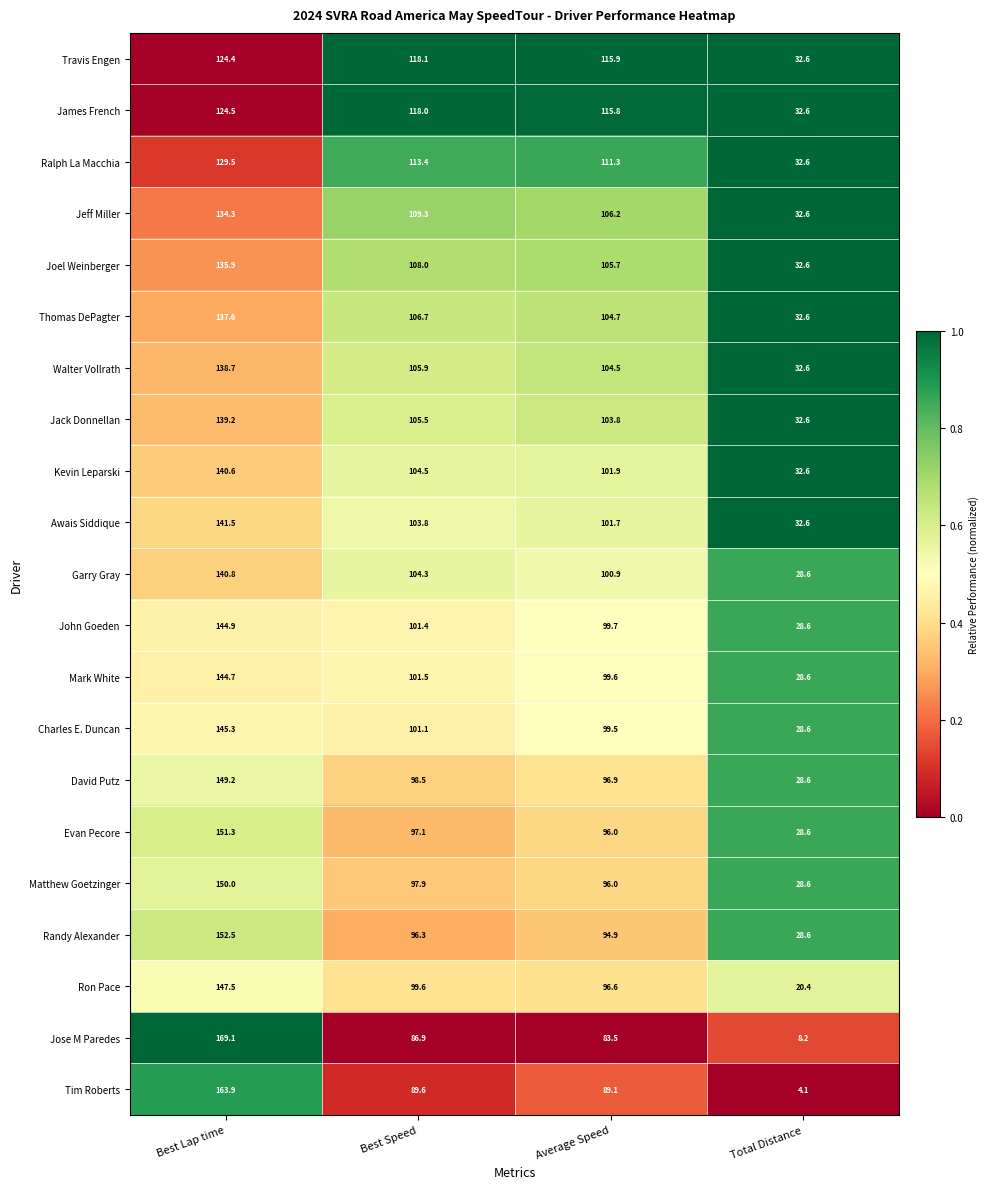

Which series changed the most between Best Lap time and Total Distance?

Jose M Paredes